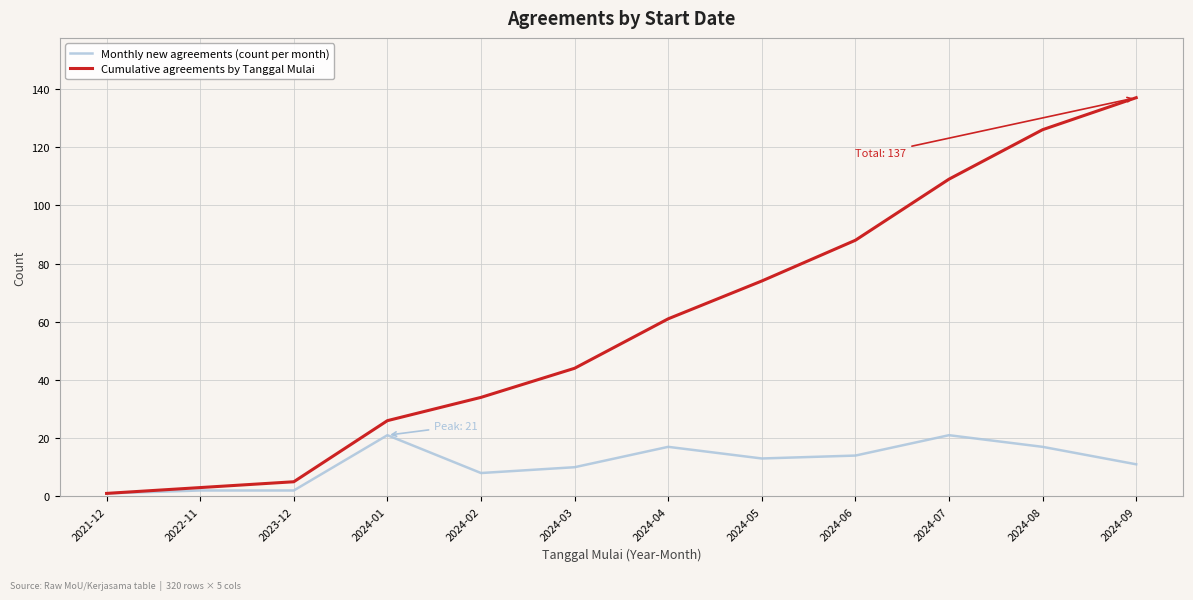

Reading right to left, transcribe all the data shown in this chart.

Monthly new agreements (count per month): 11	17	21	14	13	17	10	8	21	2	2	1
Cumulative agreements by Tanggal Mulai: 137	126	109	88	74	61	44	34	26	5	3	1